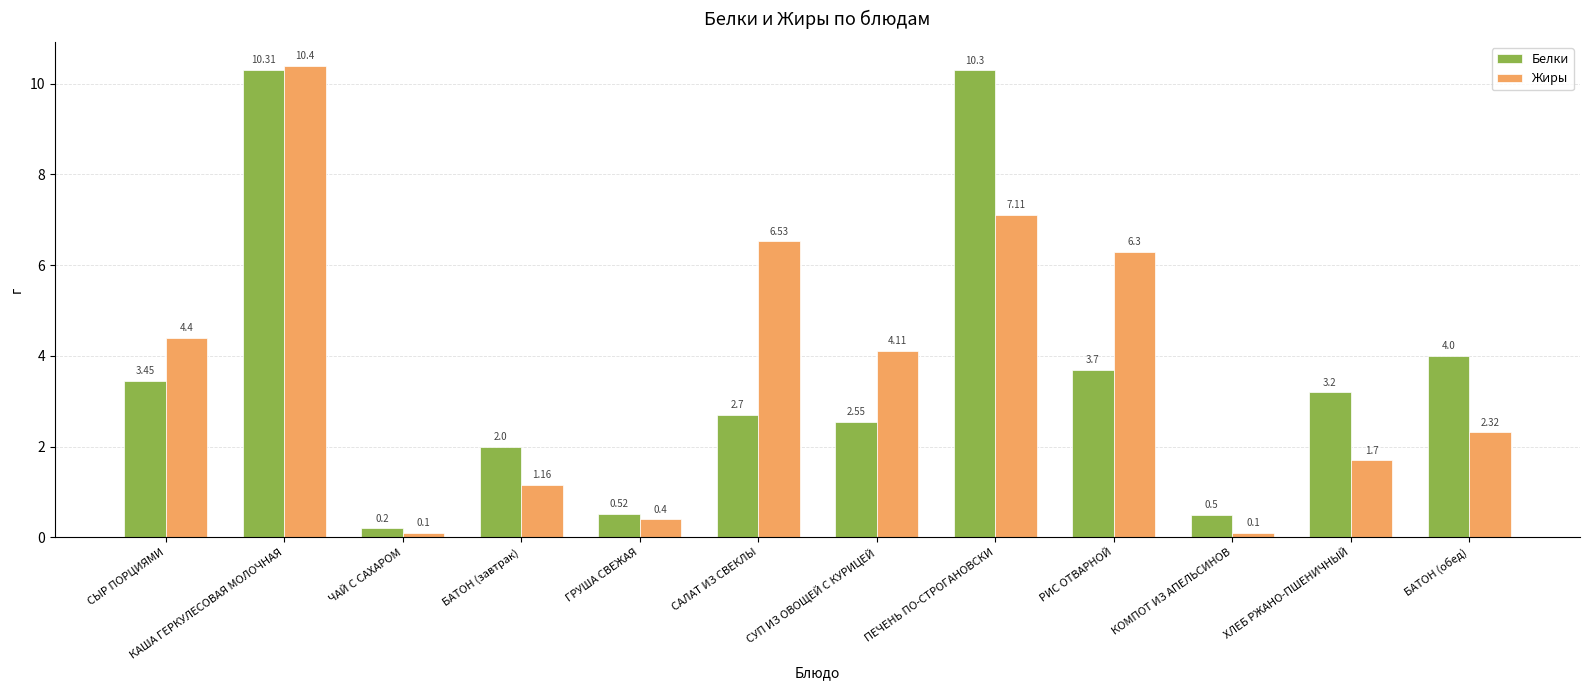

At ЧАЙ С САХАРОМ, list the series in order from largest to smallest.

Белки, Жиры